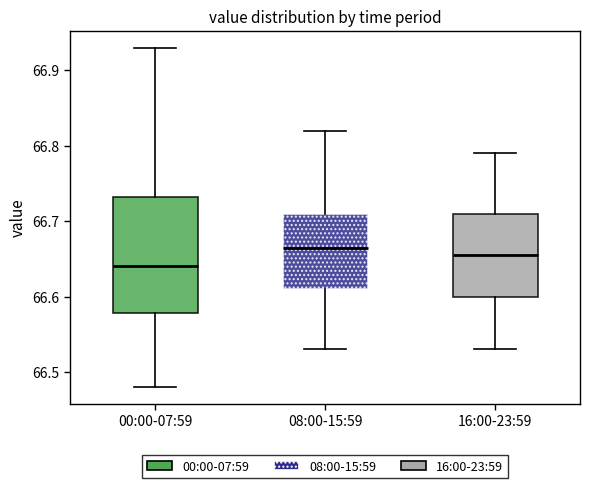

Comparing the boxes themselves (not the whiskers), which one is the tallest?

00:00-07:59